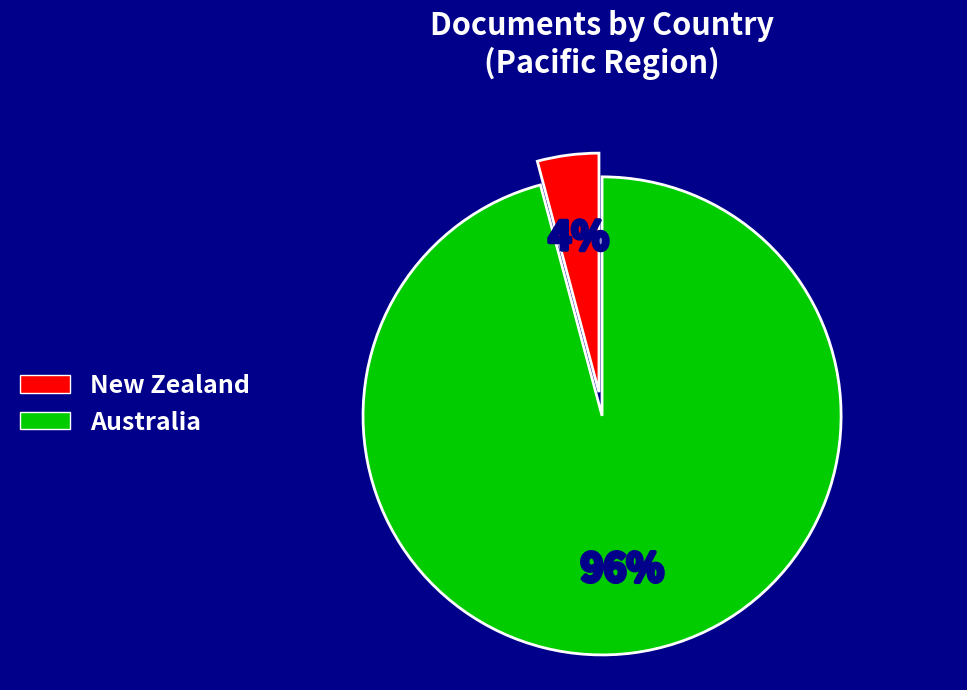

Which category has the biggest portion of the pie?

Australia